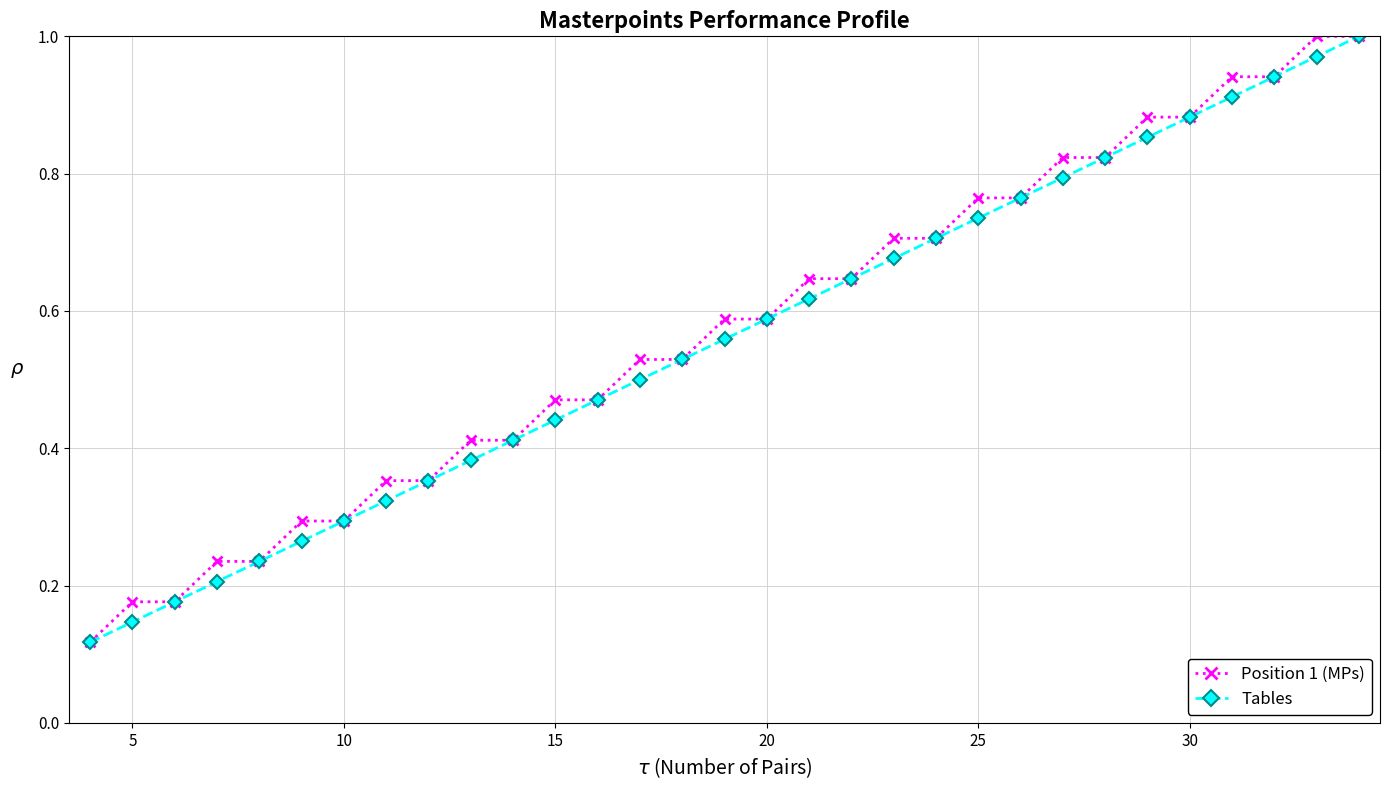

True or false: Tables has more than 0 interior local peaks.

False